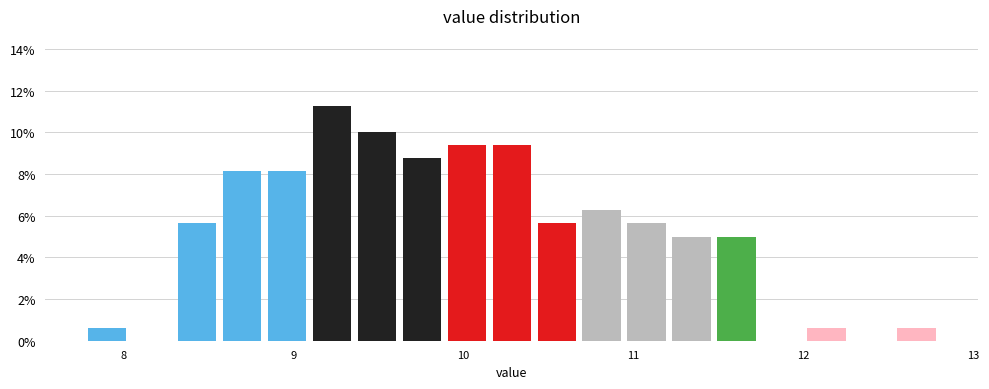

Around what value on the x-axis is the tallest bar? Give the approximate position of its centre, as read against the axis.

9.2